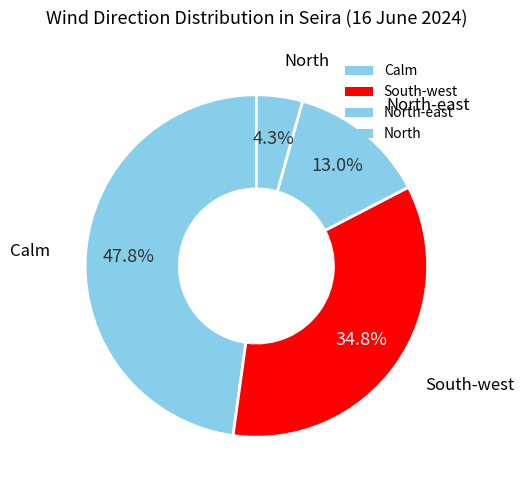

Count the number of slices in the pie.

4